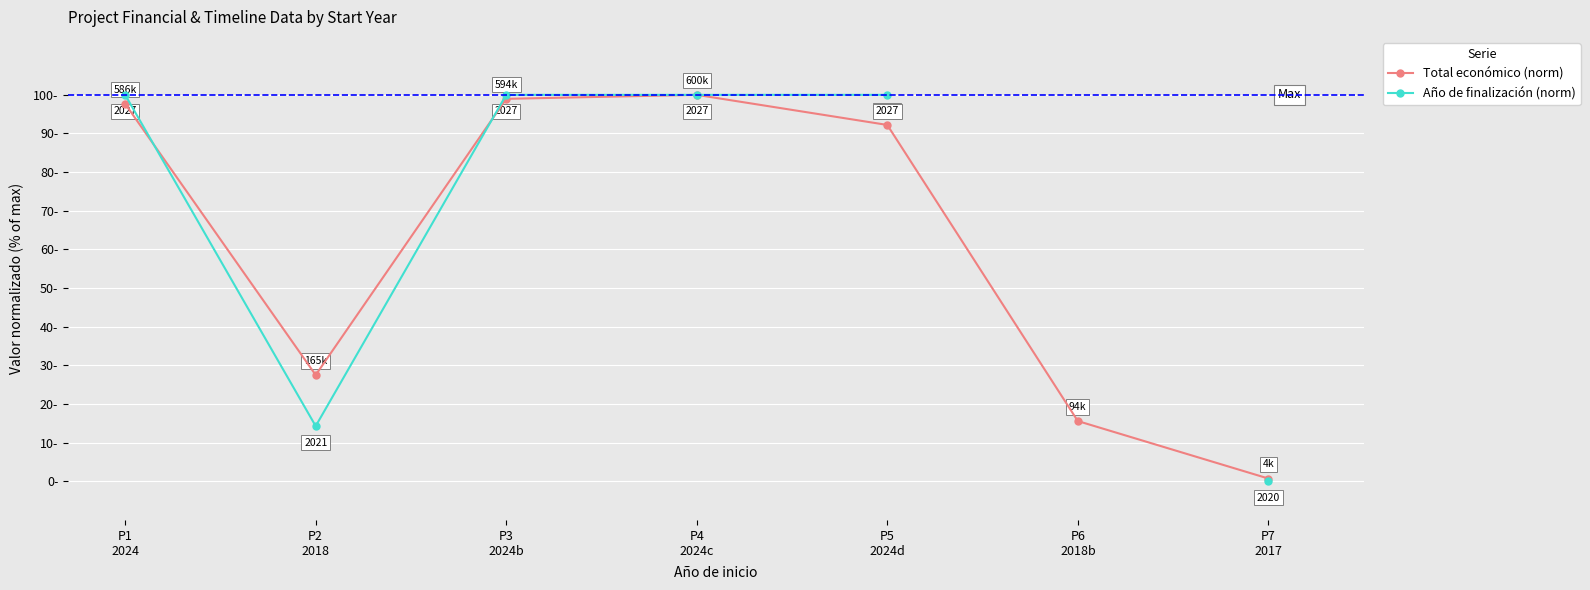

Which series has the largest total across all categories?

Total económico (norm)